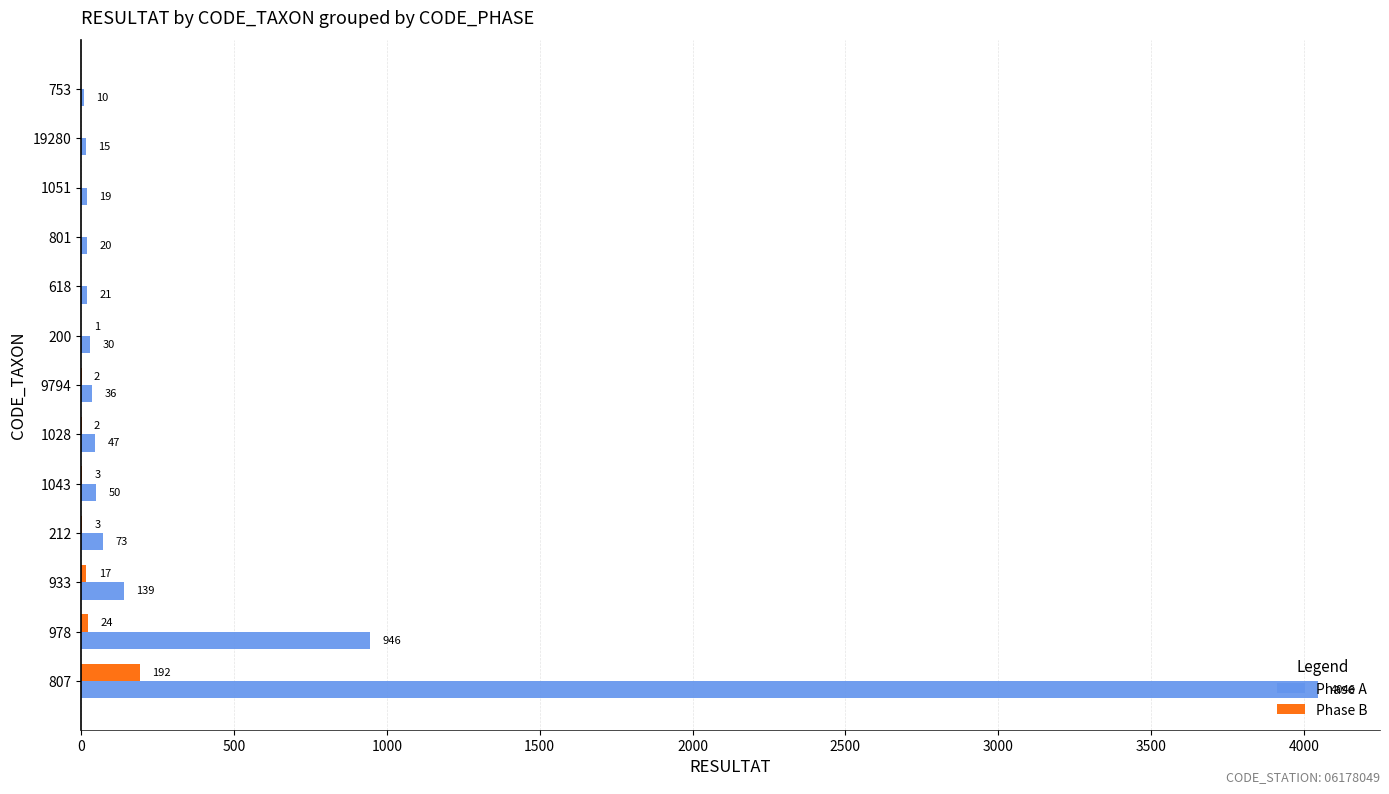

The value of Phase A at 978 is 946. True or false?

True